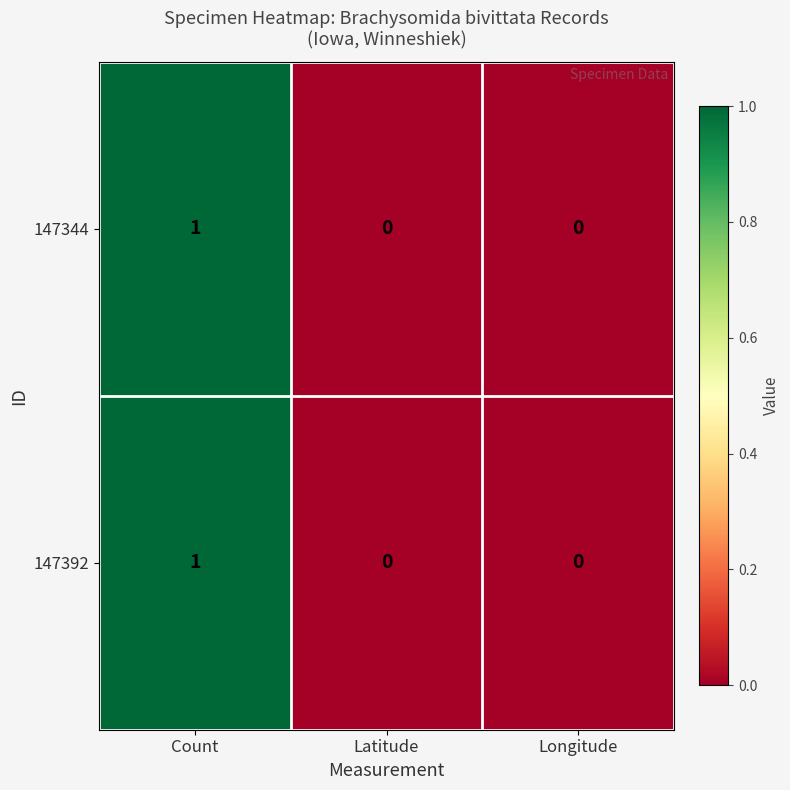

How many data points does each series have?

3